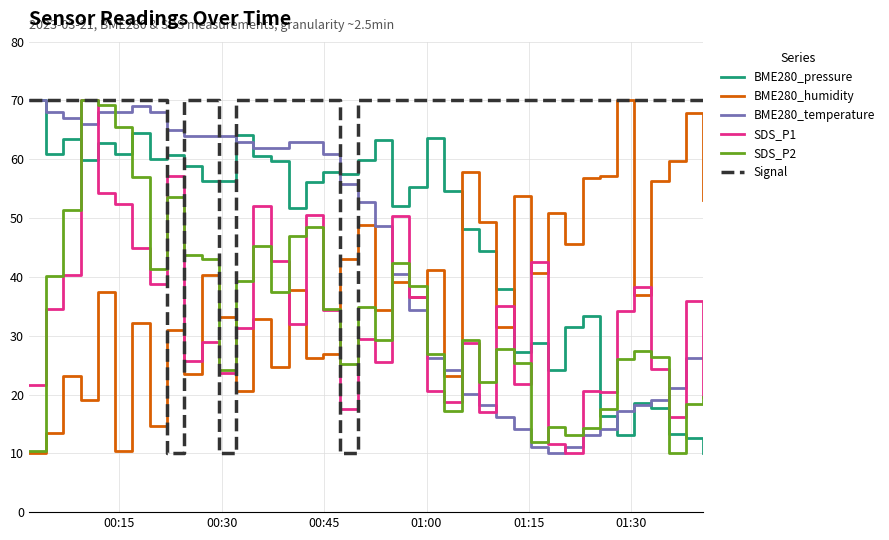

What are all the series names shown in the legend?

BME280_pressure, BME280_humidity, BME280_temperature, SDS_P1, SDS_P2, Signal